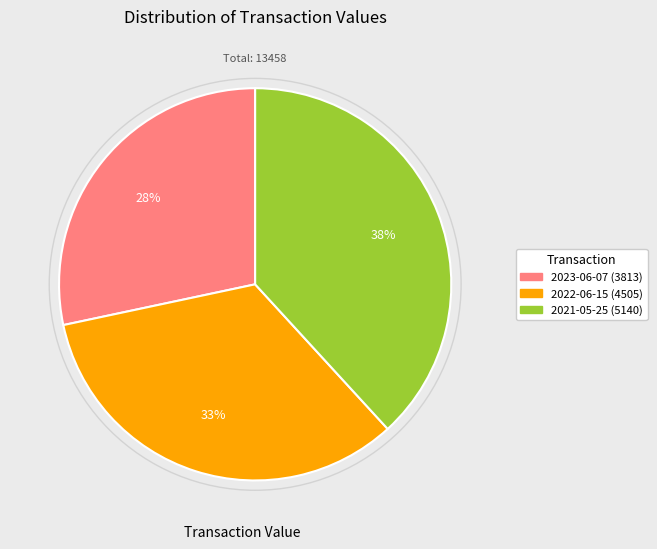

To the nearest percent, what portion does 2023-06-07 (3813) represent?

28%